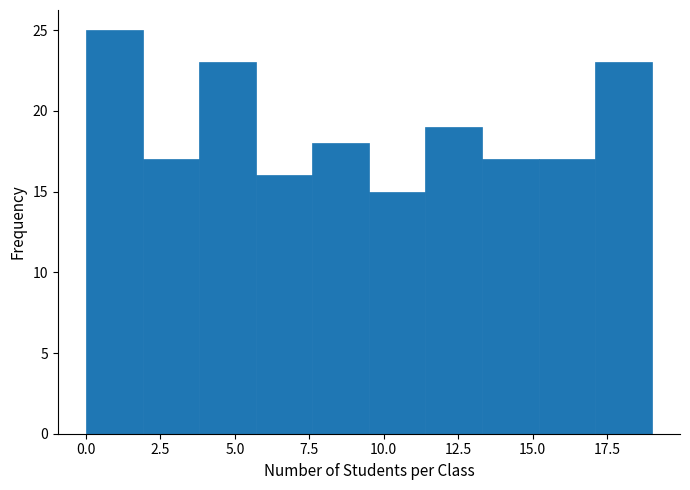

Read against the x-axis, roughly where is the centre of the tallest bar?

1.0